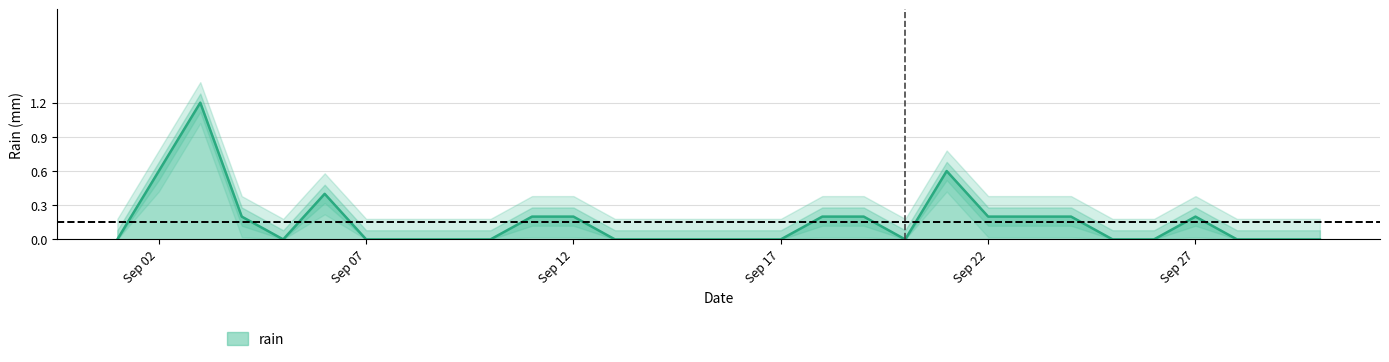

Is it true that the value at 2021-09-09 is -0.6?

False